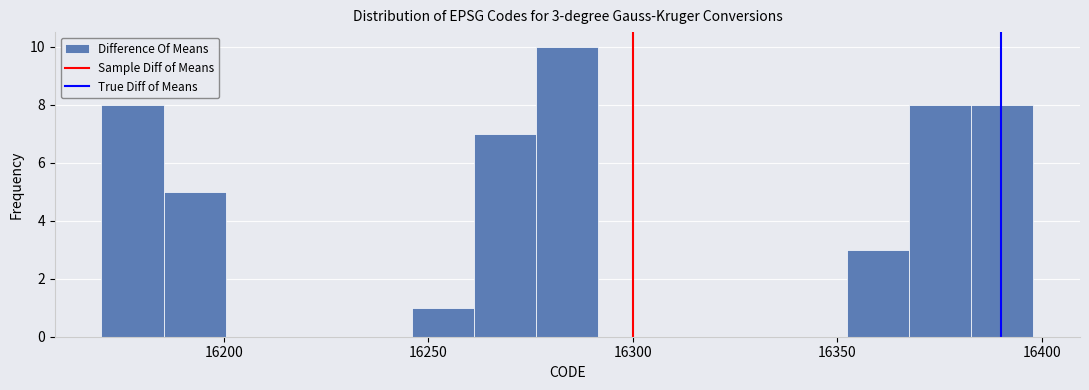

Around what value on the x-axis is the tallest bar? Give the approximate position of its centre, as read against the axis.

16285